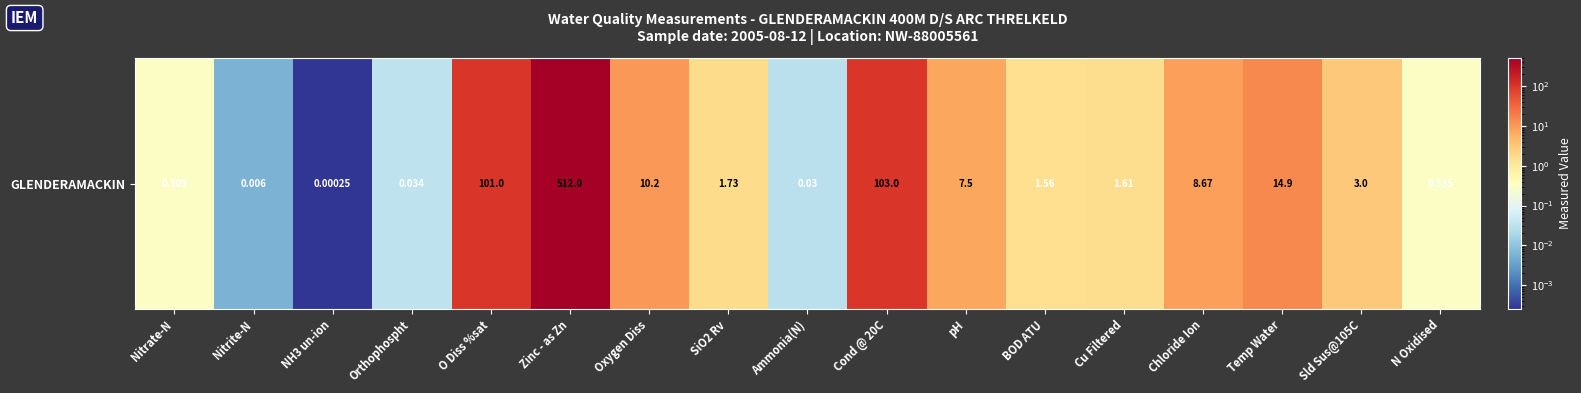

Reading left to right, list all the values displayed in this chart.

Nitrate-N=0.3	Nitrite-N=0.0	NH3 un-ion=0.0	Orthophospht=0.0	O Diss %sat=101.0	Zinc - as Zn=512.0	Oxygen Diss=10.2	SiO2 Rv=1.7	Ammonia(N)=0.0	Cond @ 20C=103.0	pH=7.5	BOD ATU=1.6	Cu Filtered=1.6	Chloride Ion=8.7	Temp Water=14.9	Sld Sus@105C=3.0	N Oxidised=0.3